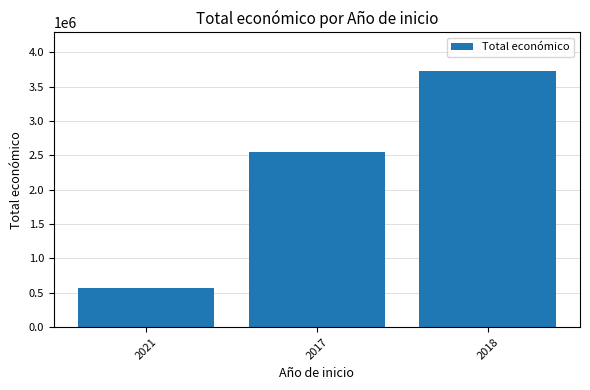

Where is the data nearest to the value 2148461?

2017